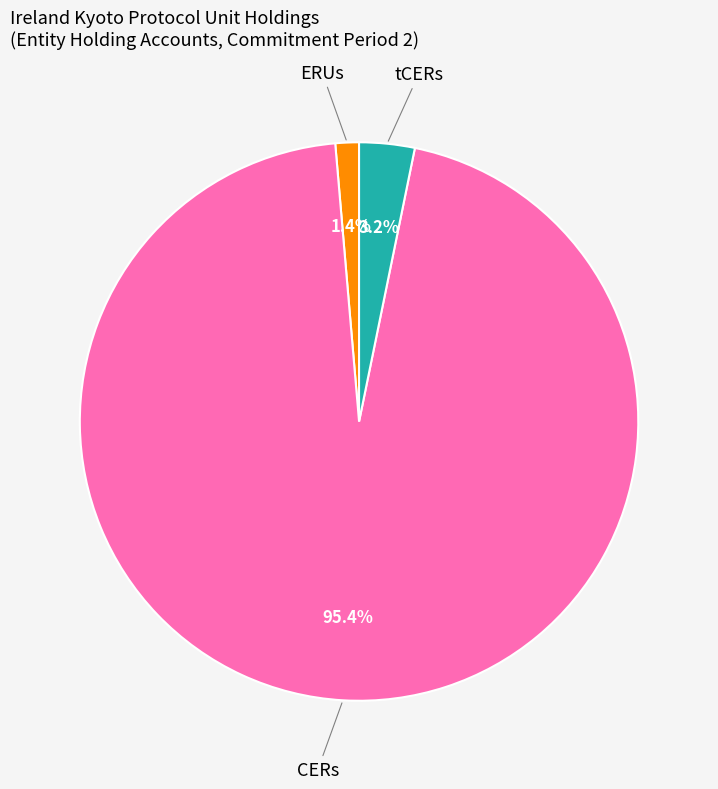

Does any single category account for the majority?

Yes